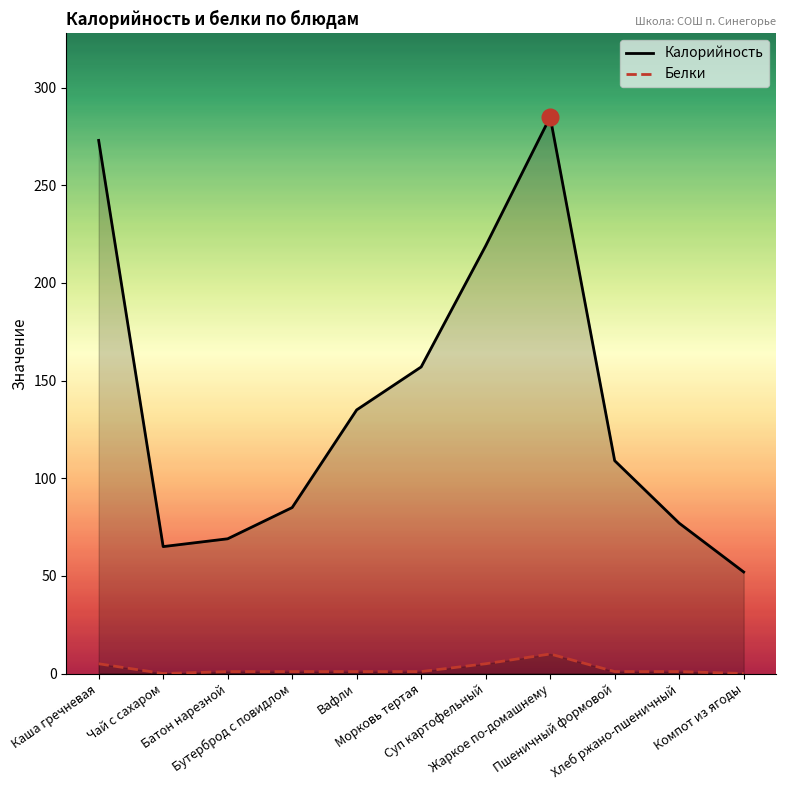

How many interior local peaks does the Белки series have?

1